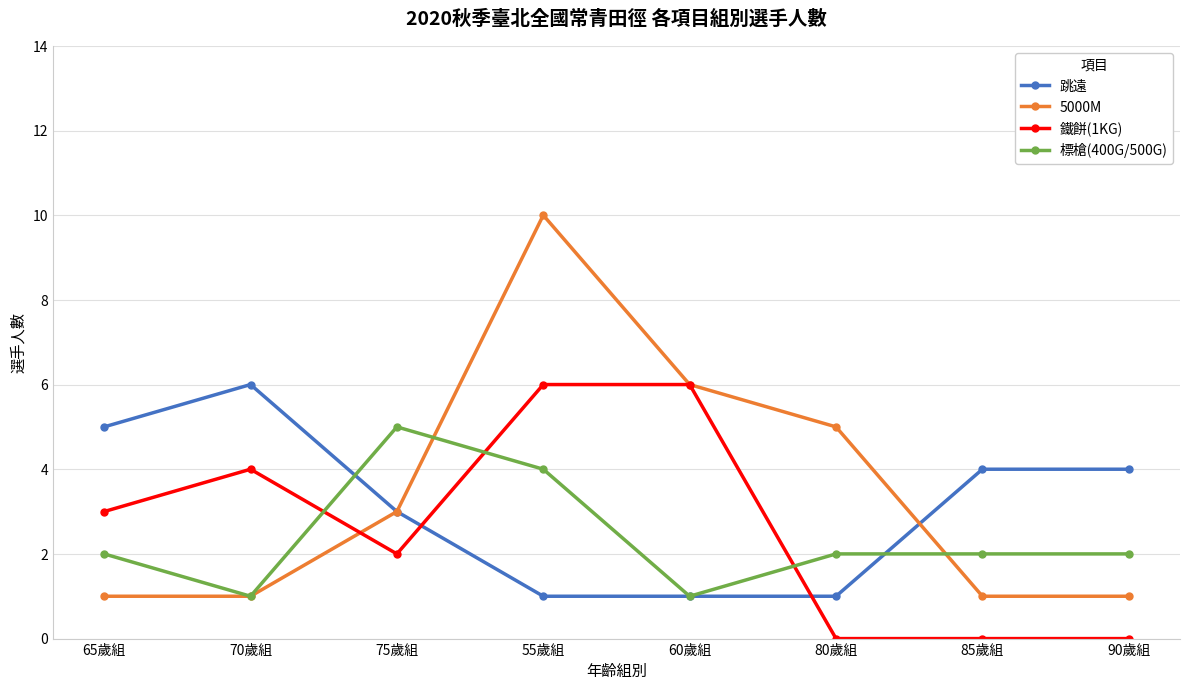

Is the value of 5000M at 65歲組 greater than the value of 鐵餅(1KG) at 80歲組?

Yes